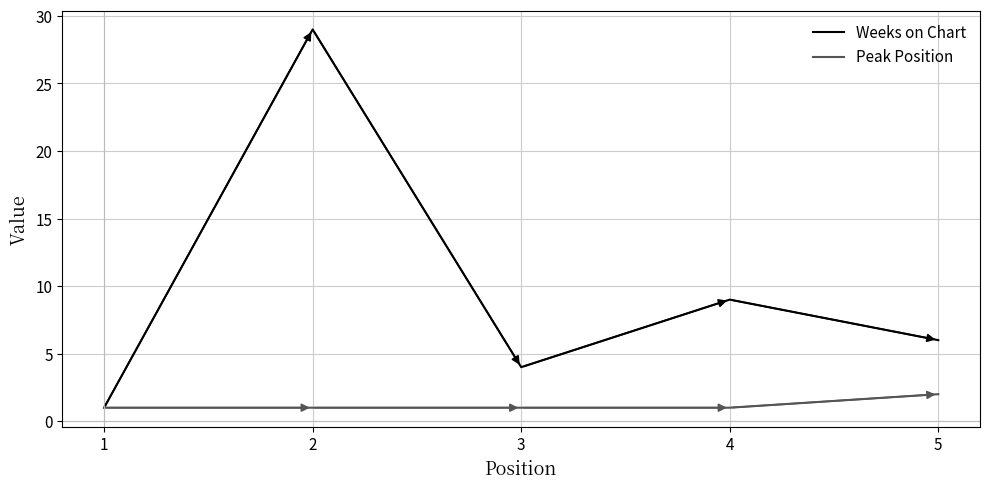

At which category does the chart reach its peak across all series?

2